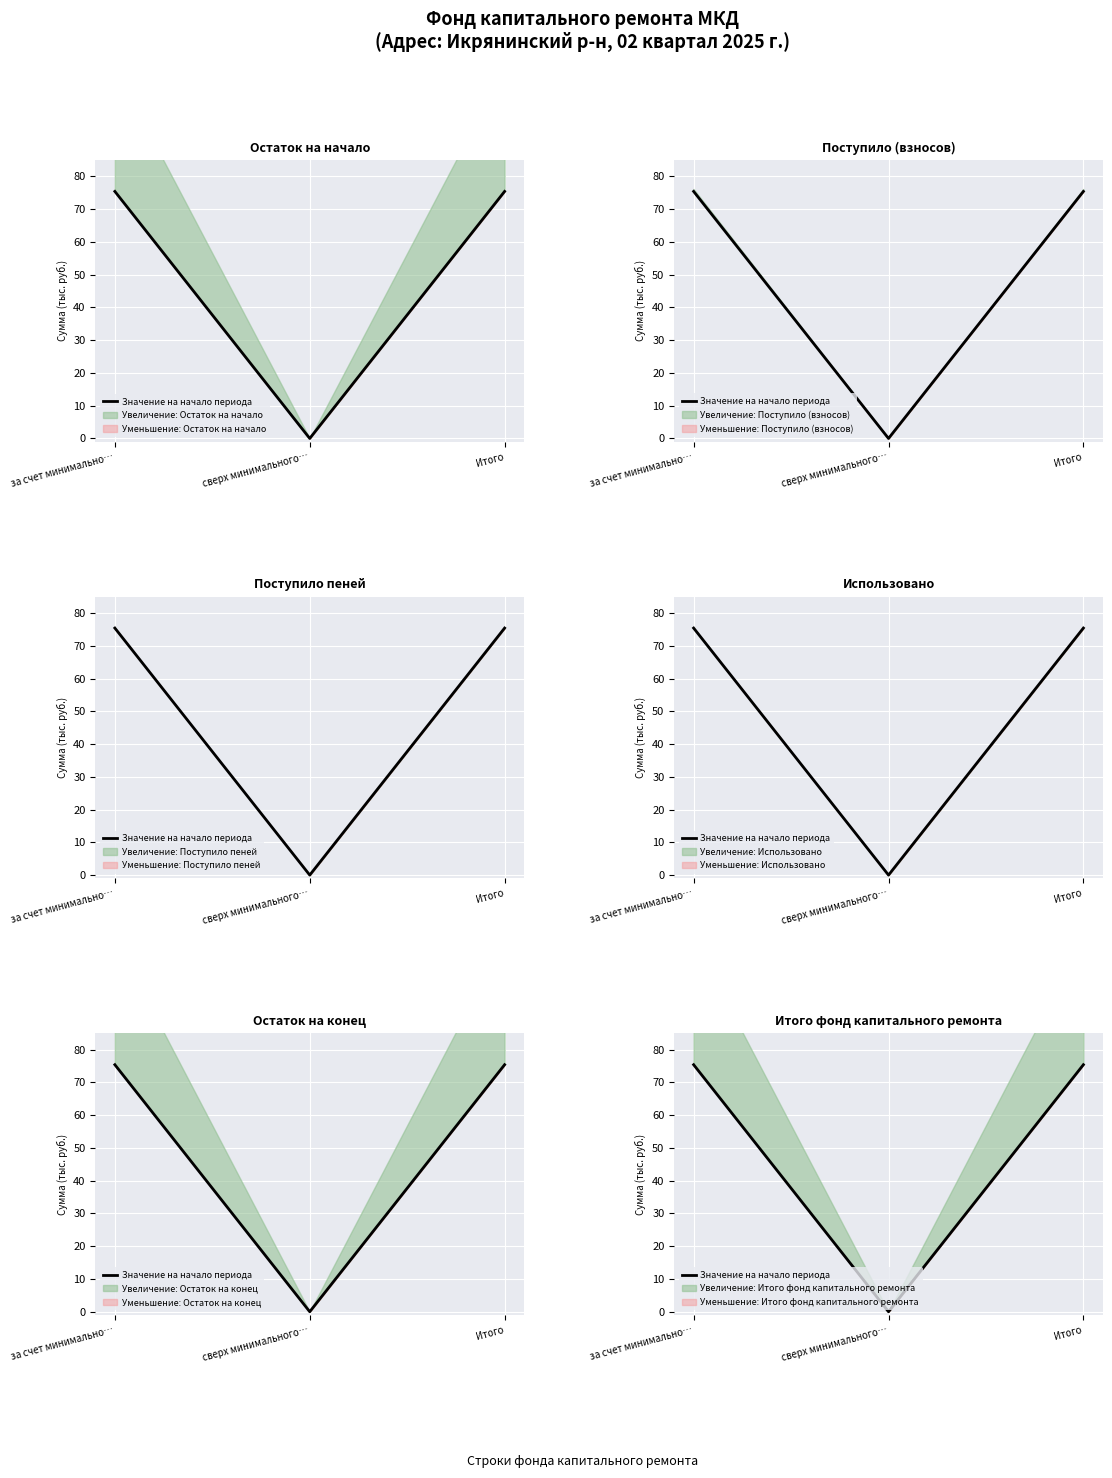

What is the label of the 3rd point from the left?

Итого